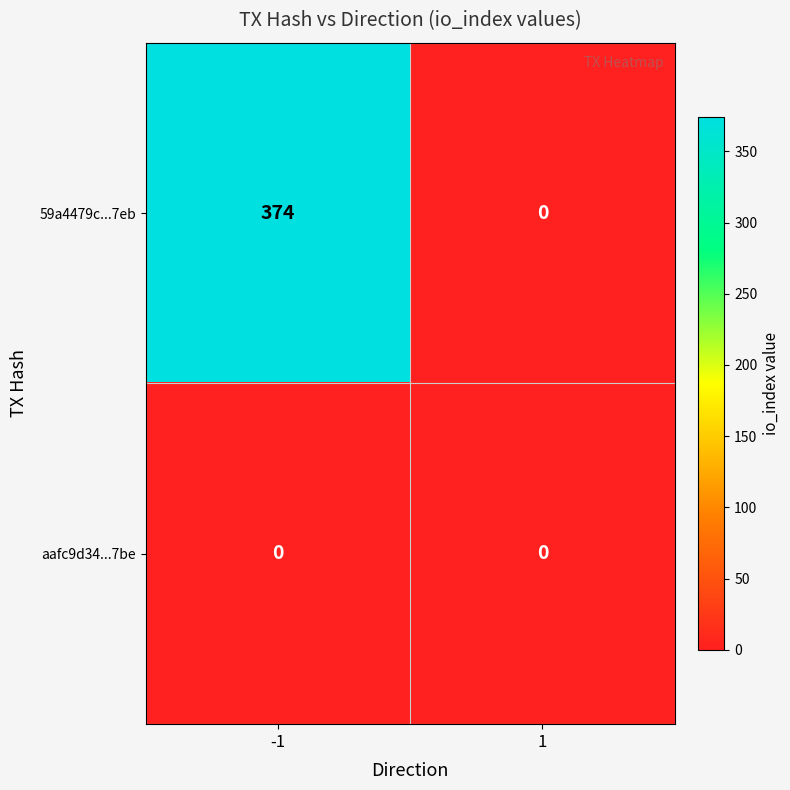

Which series has the widest spread of values?

59a4479c...7eb